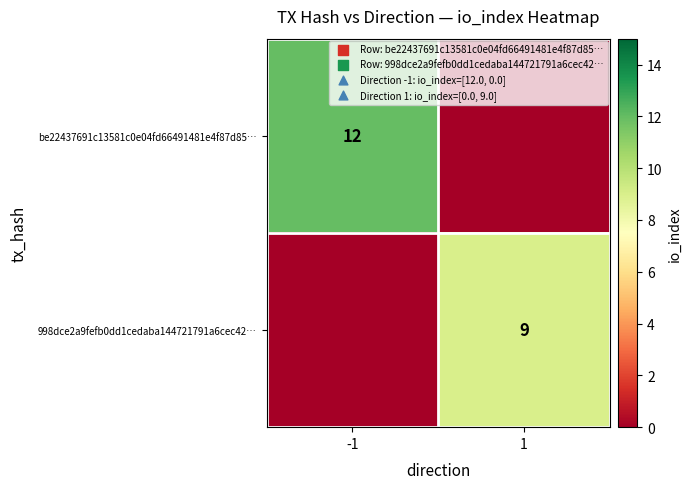

True or false: 998dce2a9fefb0dd1cedaba144721791a6cec42… has a value of 5 at 1.

False